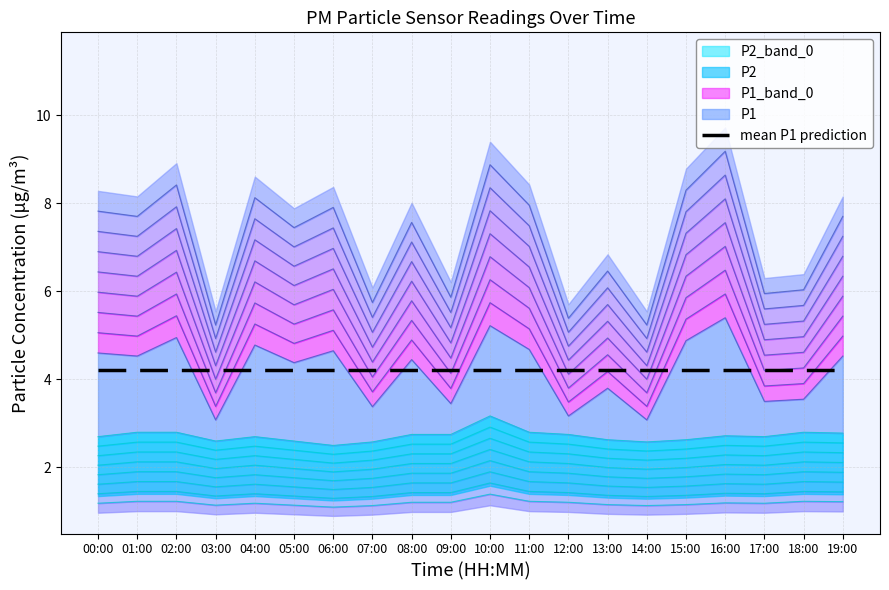

Which series has the largest total across all categories?

P1